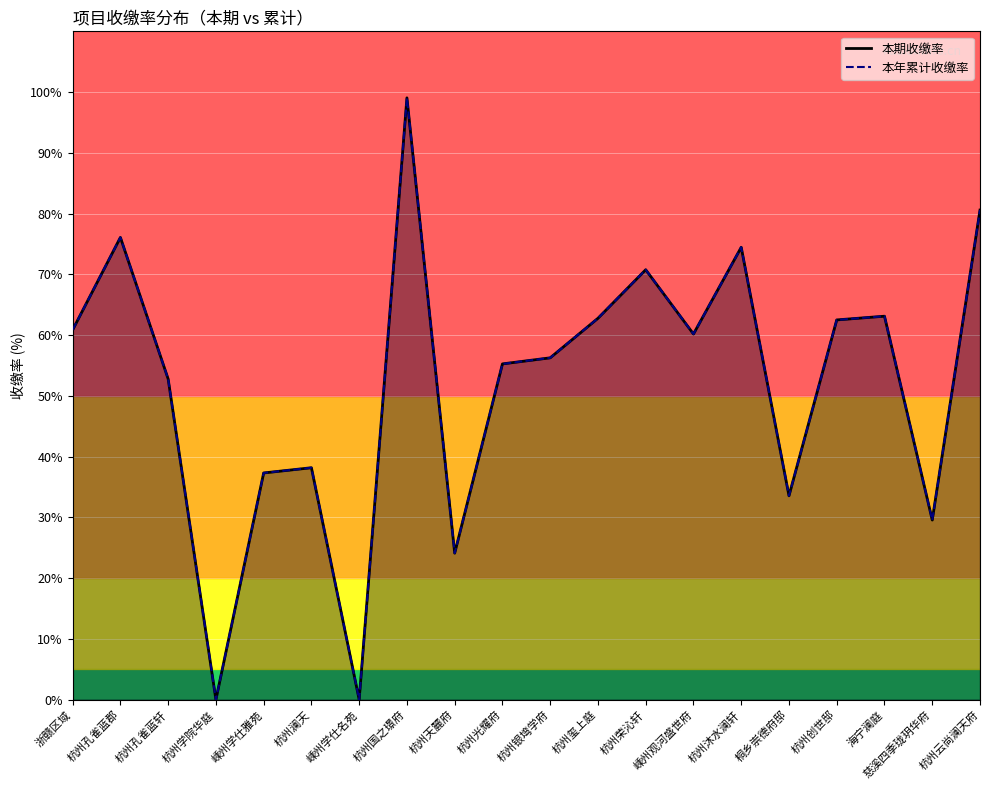

The value of 本年累计收缴率 at 慈溪四季珑玥华府 is 9.4. True or false?

False